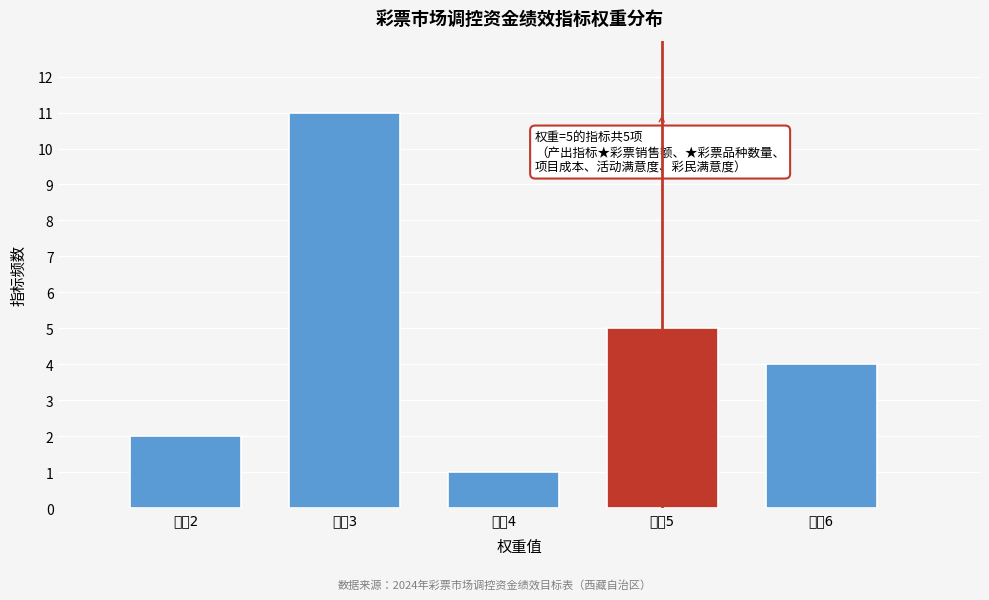

Reading left to right, transcribe all the data shown in this chart.

2	11	1	5	4